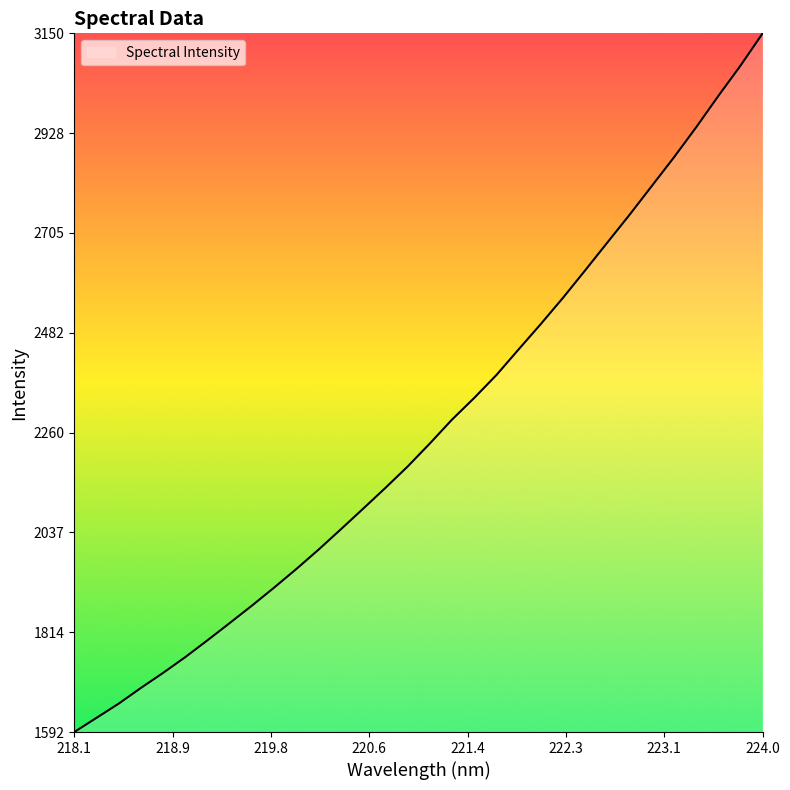

Count the number of data series in this chart.

1